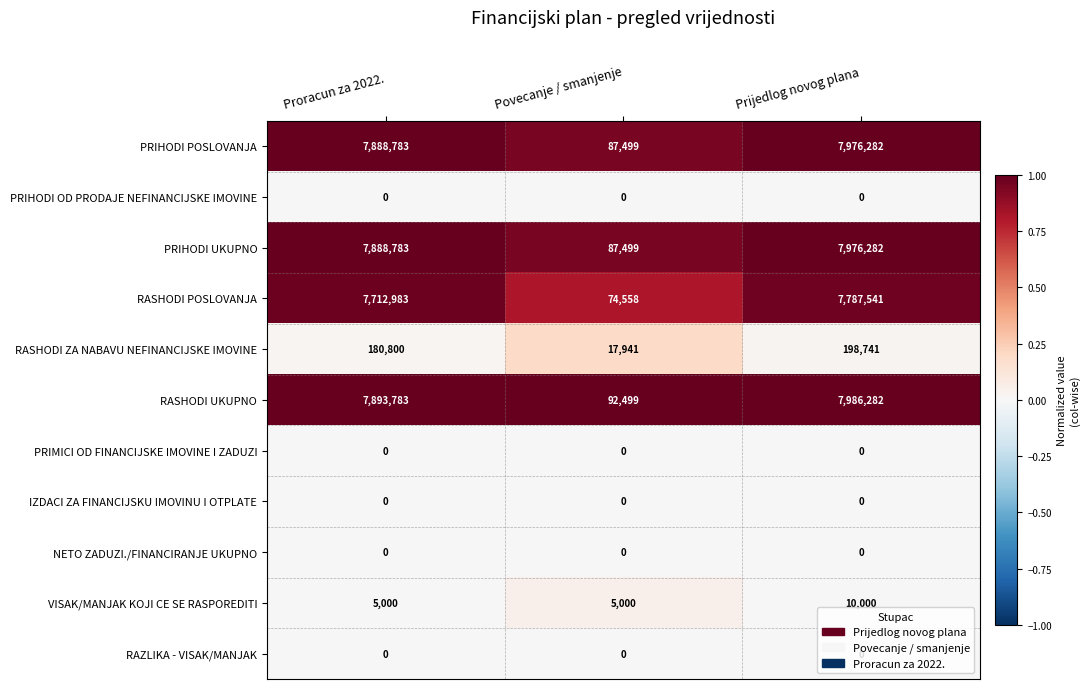

At how many categories does at least one series exceed 0?

3